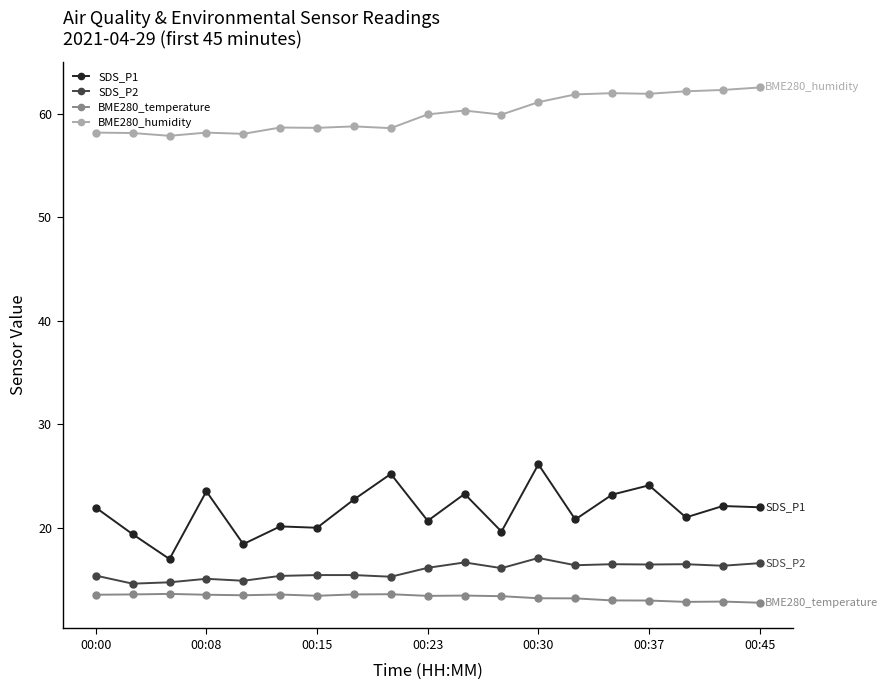

True or false: SDS_P2 and BME280_humidity cross at least once.

False